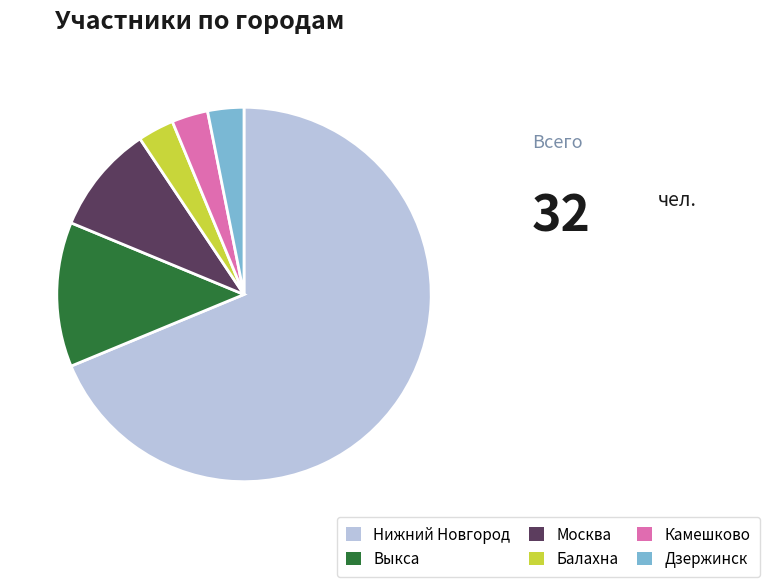

Combined, do Дзержинск and Камешково account for over 50%?

No